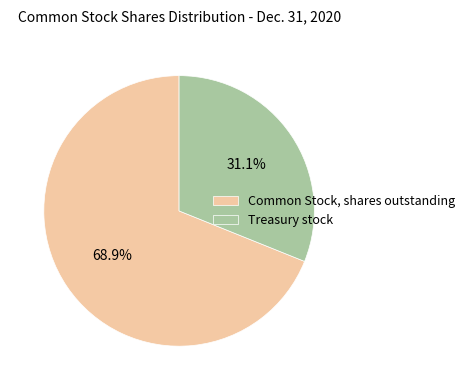

To the nearest percent, what portion does Treasury stock represent?

31%